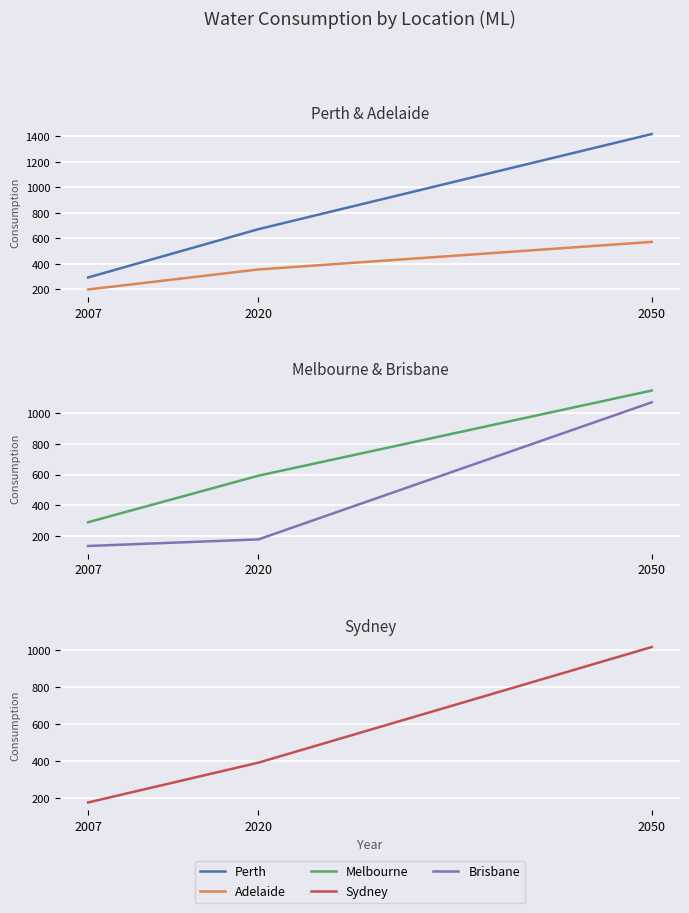

At how many categories does at least one series exceed 1385?

1